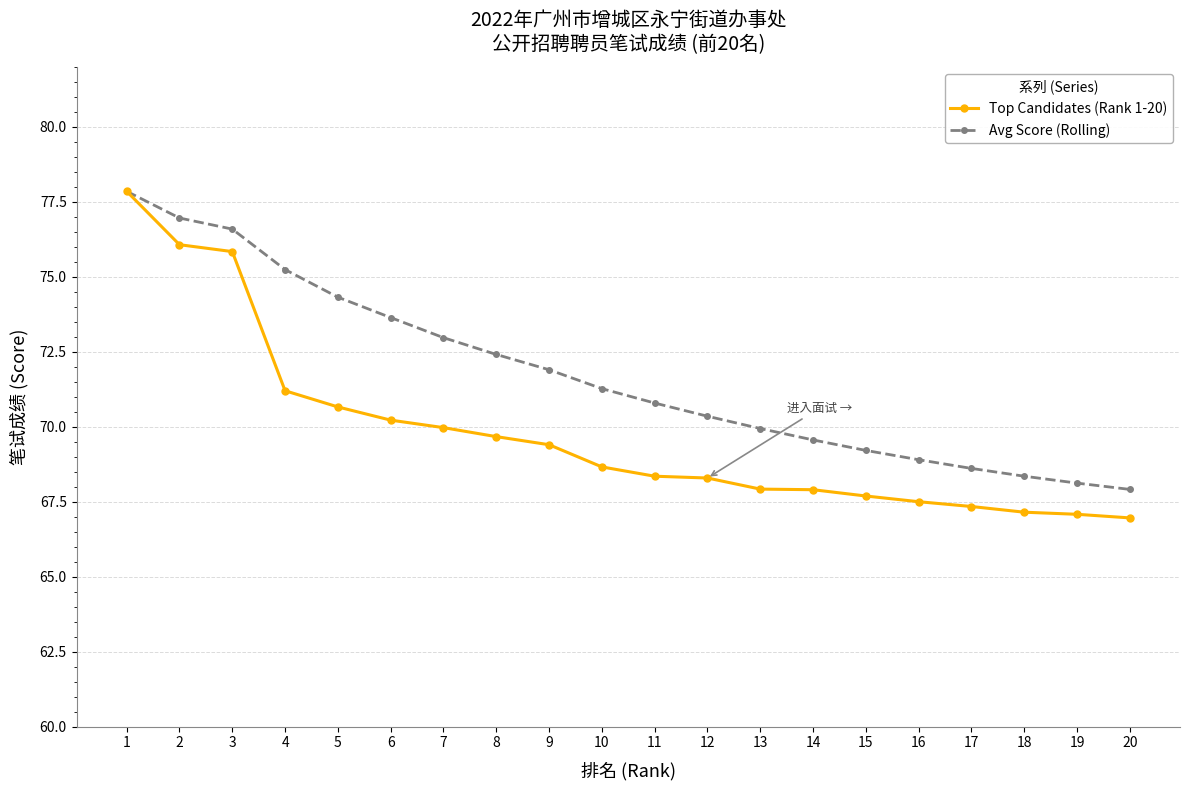

Rank the series by their average value, from highest to lowest.

Avg Score (Rolling), Top Candidates (Rank 1-20)